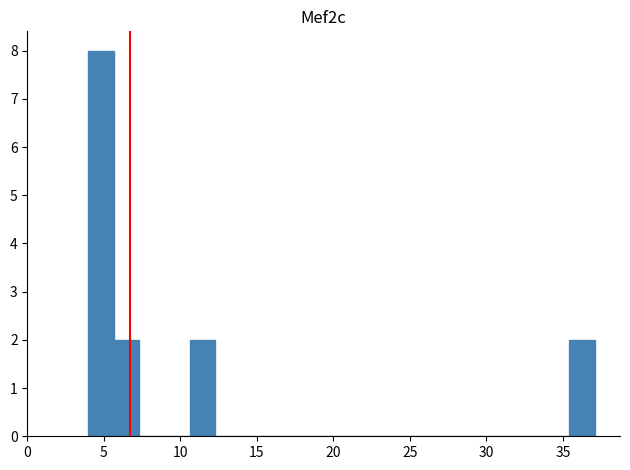

Read against the x-axis, roughly where is the centre of the tallest bar?

5.0